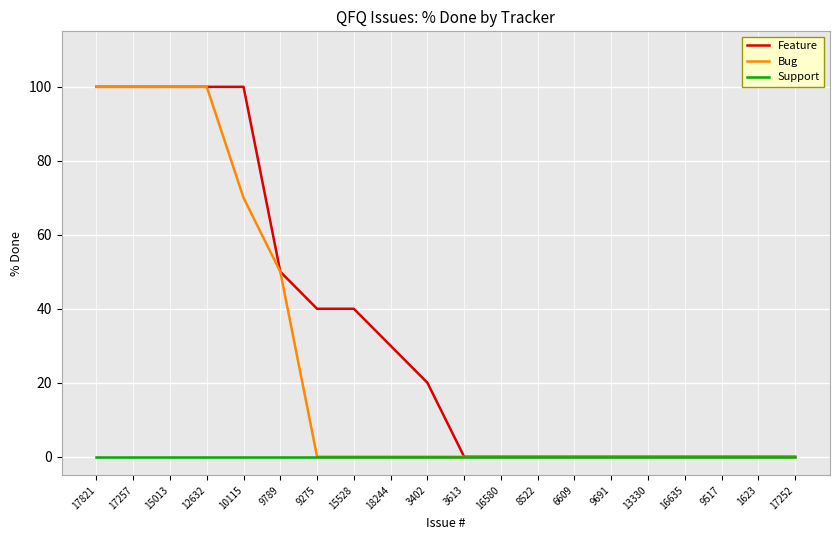

Which series has the largest total across all categories?

Feature